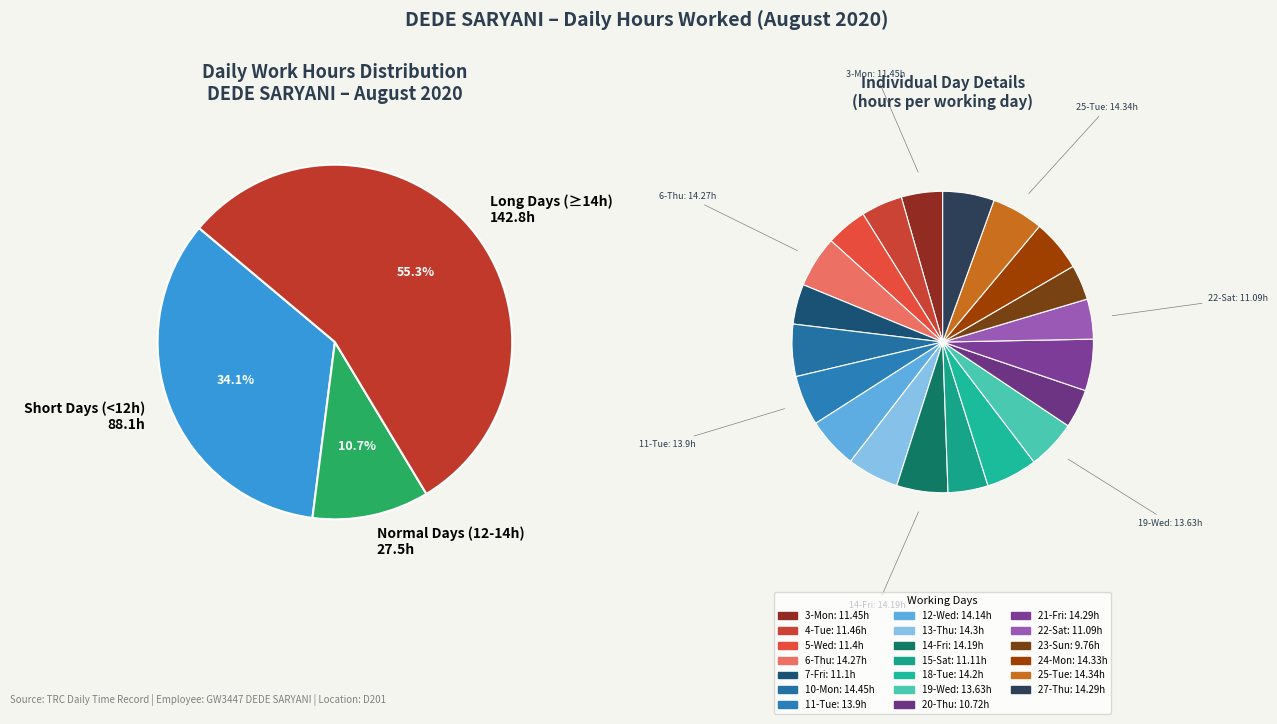

Does any single category account for the majority?

No